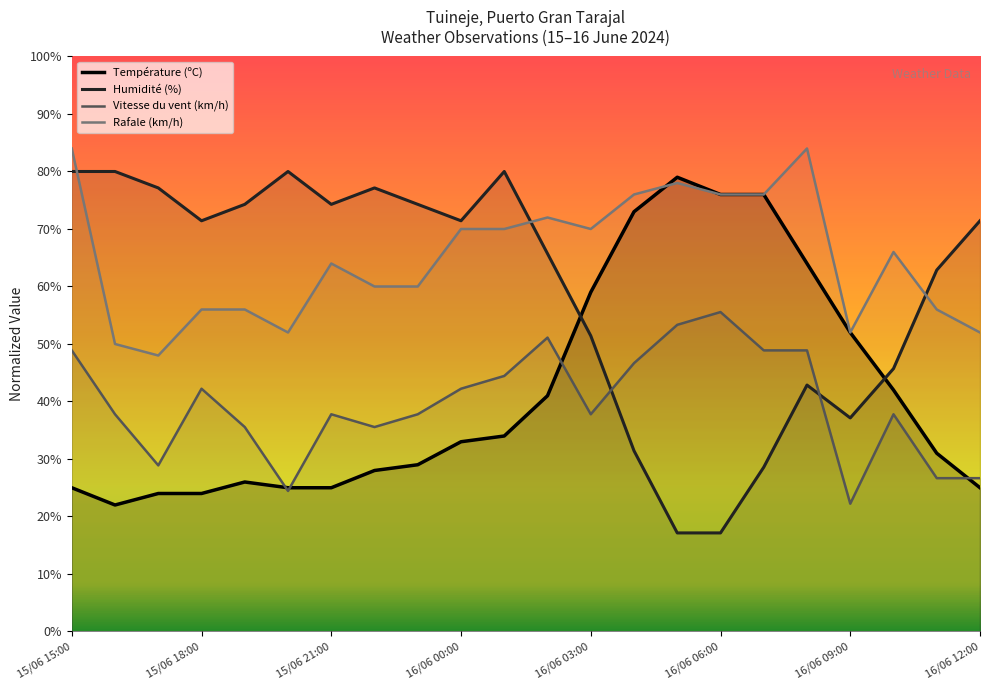

What is the label of the 9th point from the left?

15/06 23:00